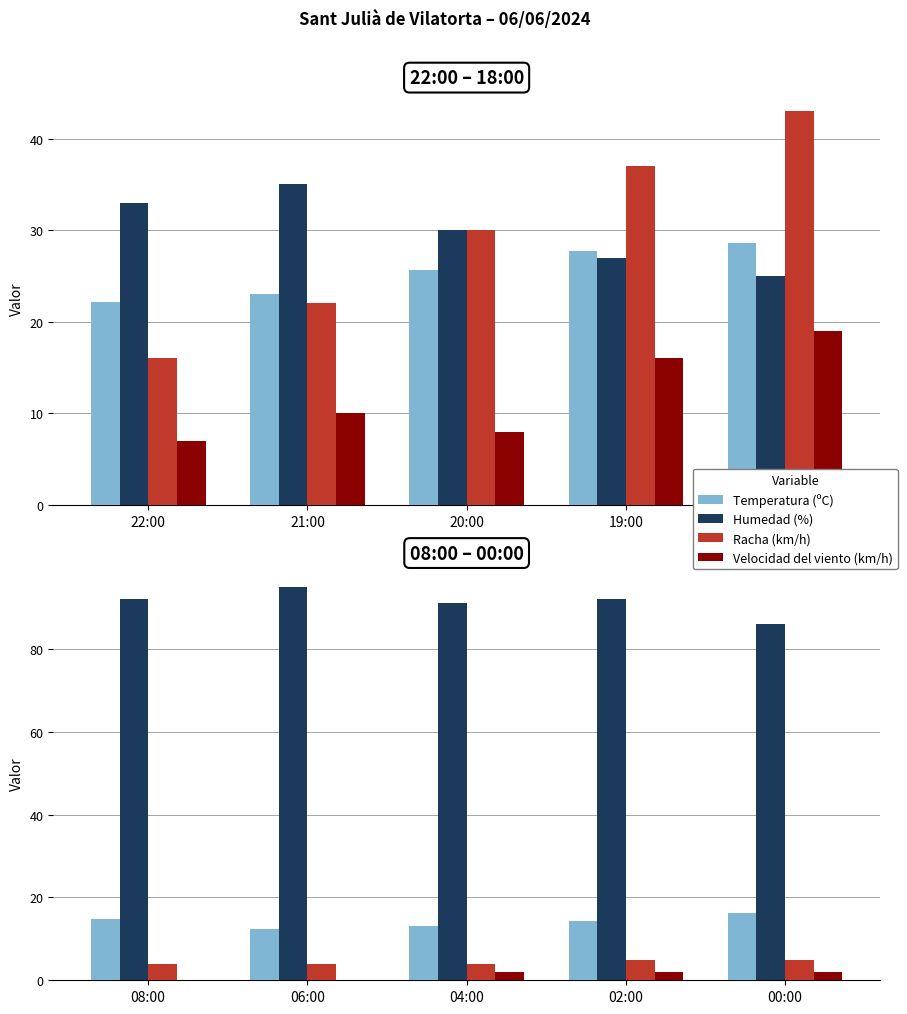

How many bars are there in each group?

4